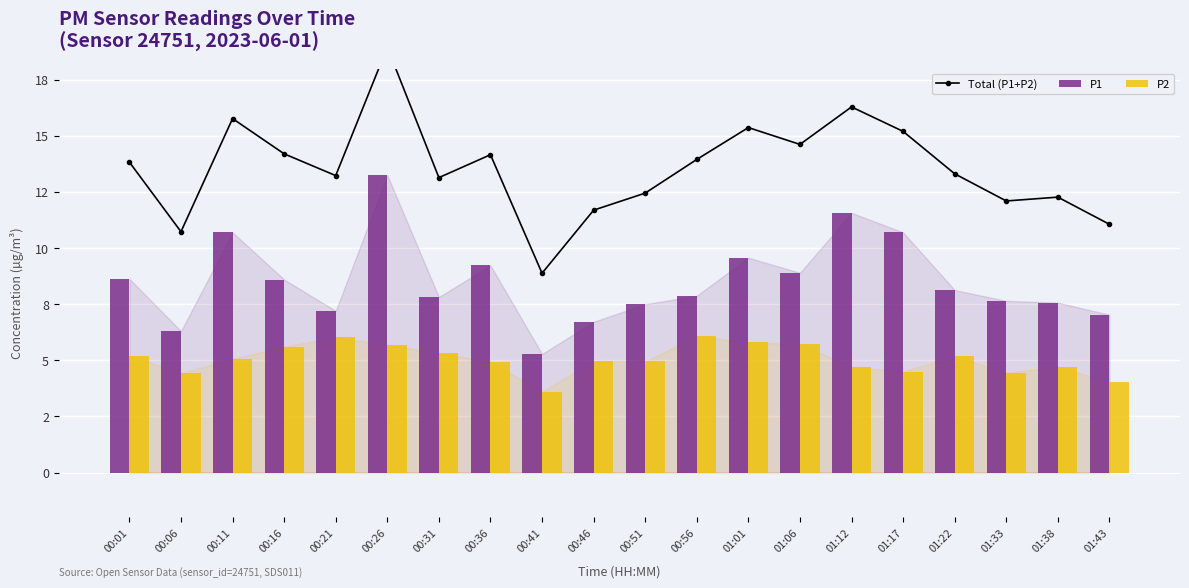

The P1 series shows 19.1 at 01:12. True or false?

False